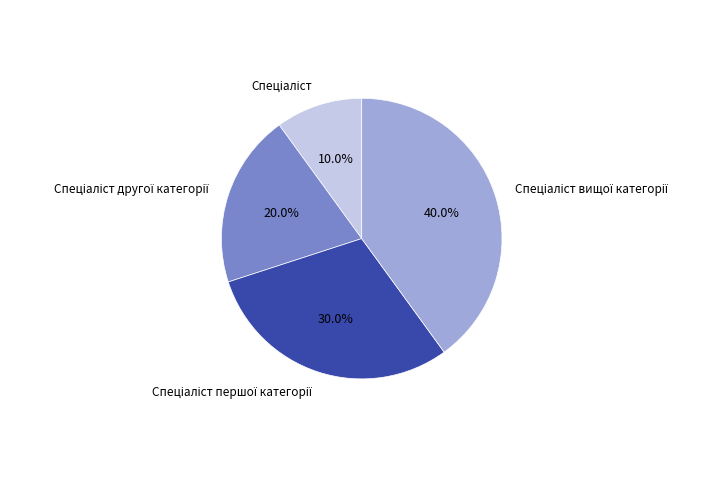

Is there any slice that represents more than half of the pie?

No